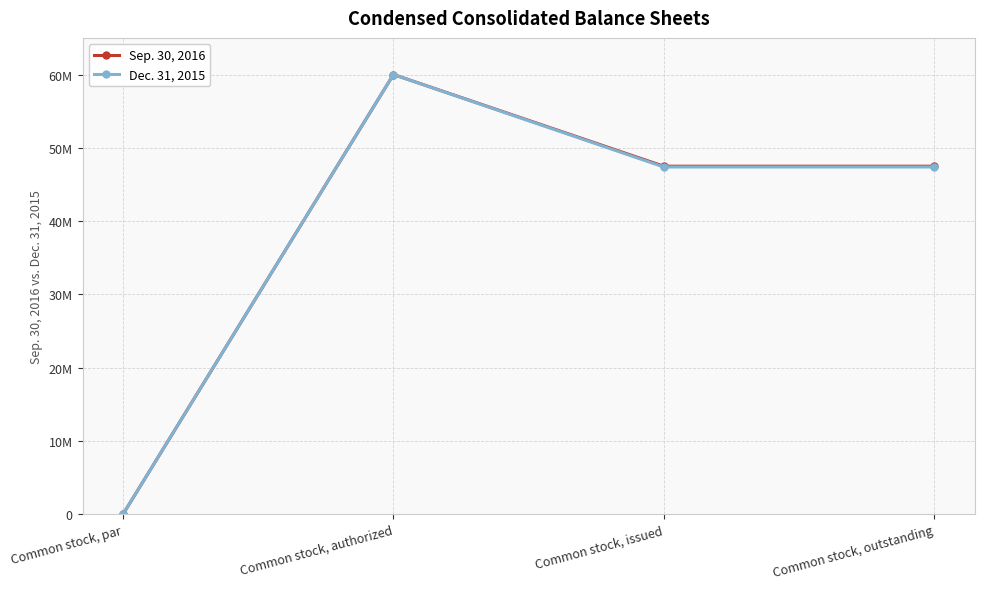

In Sep. 30, 2016, how many points are higher than both neighbors (excluding endpoints)?

1